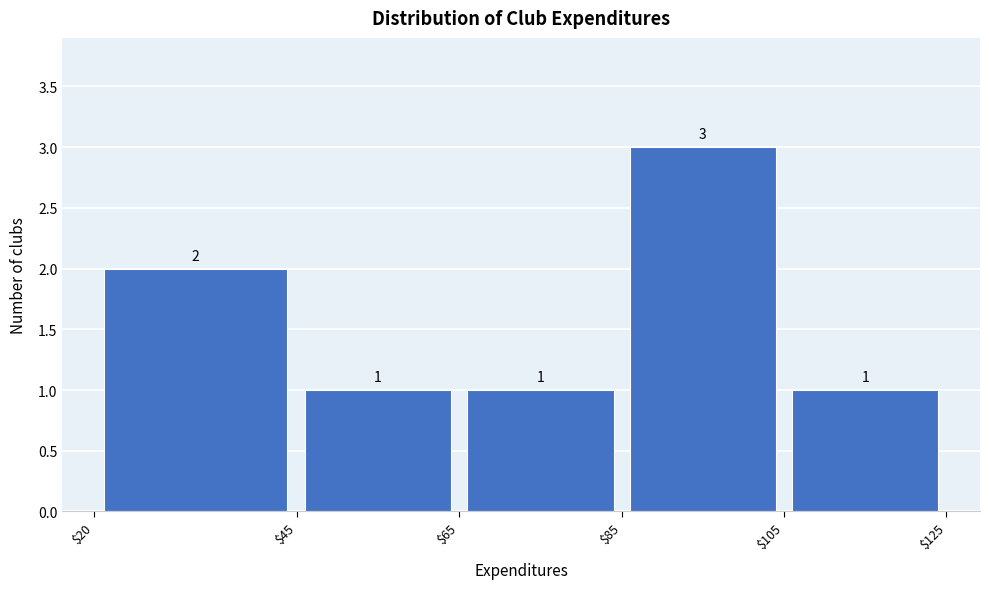

Over which range of the x-axis is the bar tallest?

$85 to $105